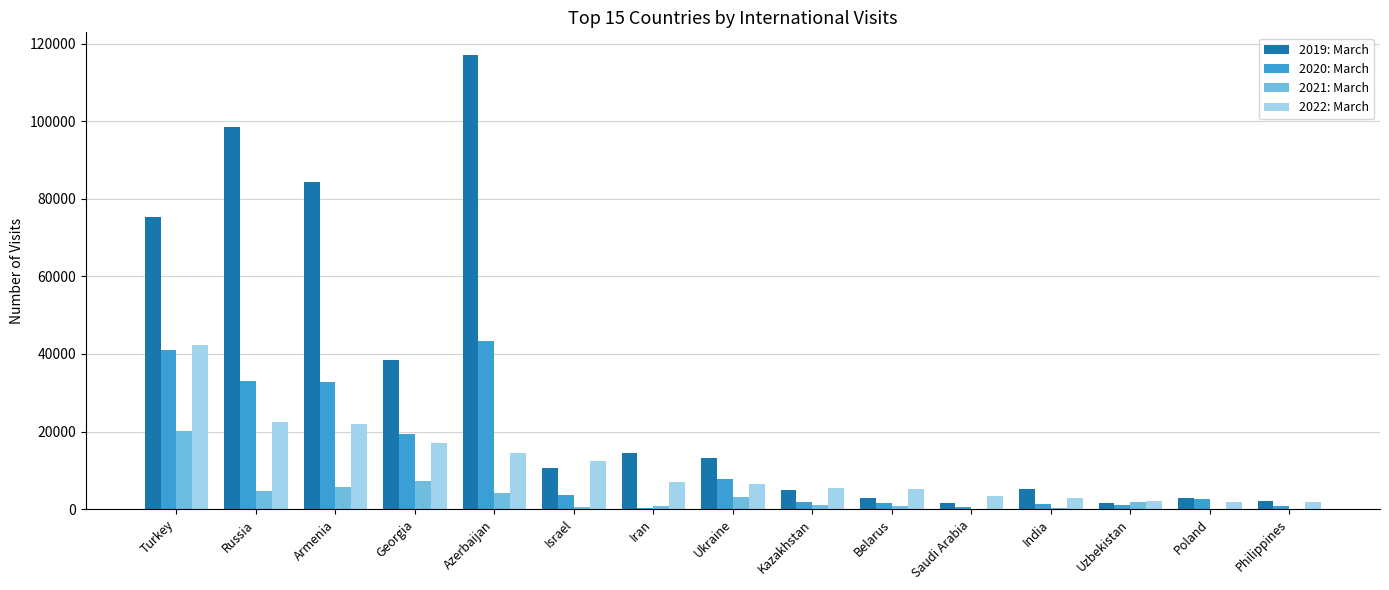

Are the bars grouped side by side (vs. stacked)?

Yes